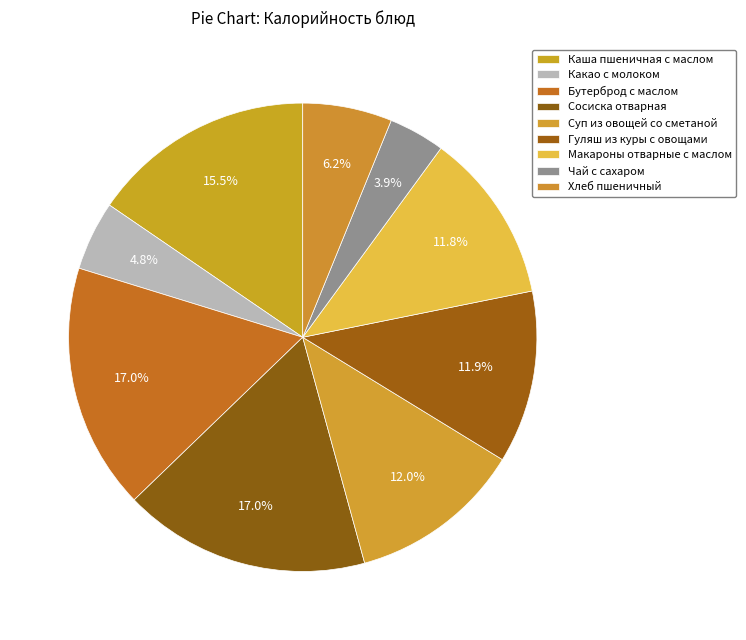

Is it true that Бутерброд с маслом is 8% of the pie?

False